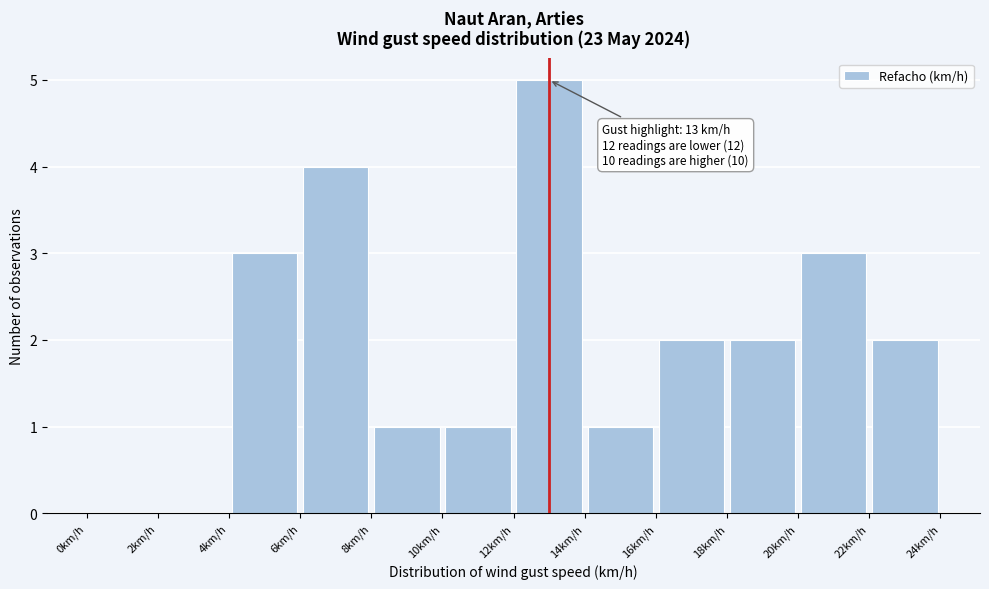

Which range on the x-axis has the tallest bar?

12 to 14